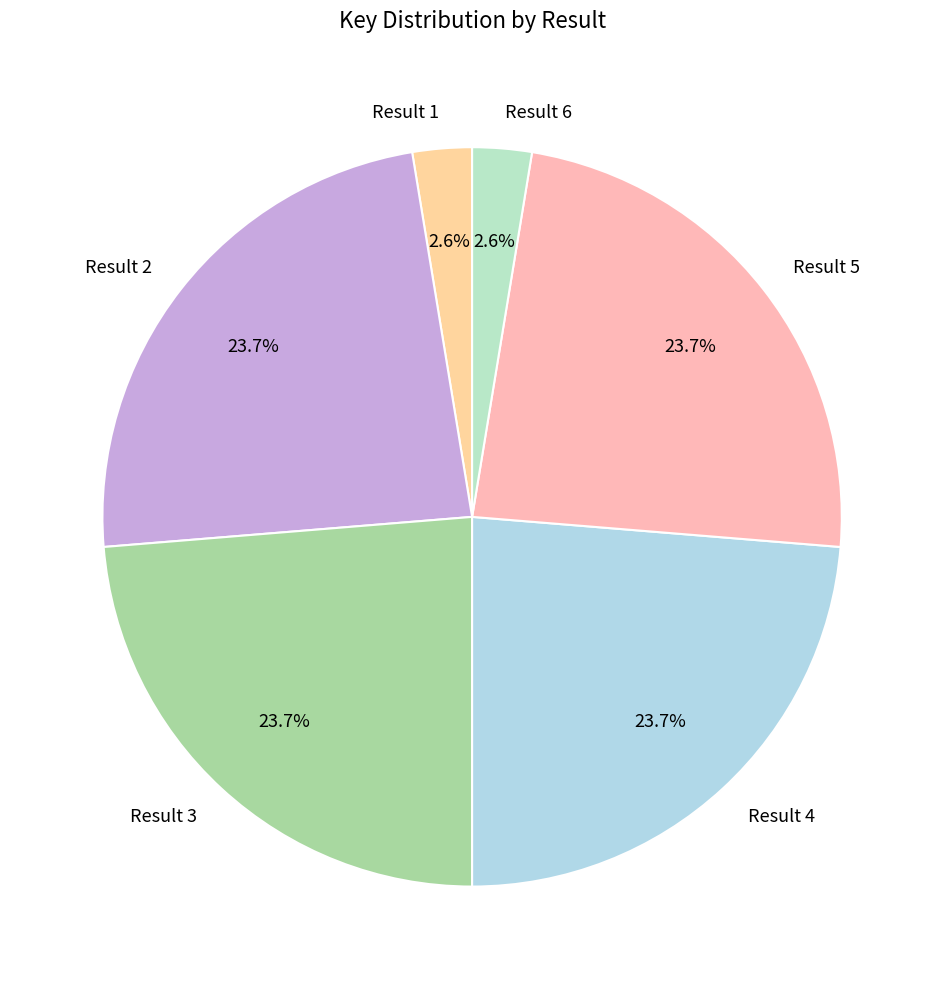

Count the number of slices in the pie.

6